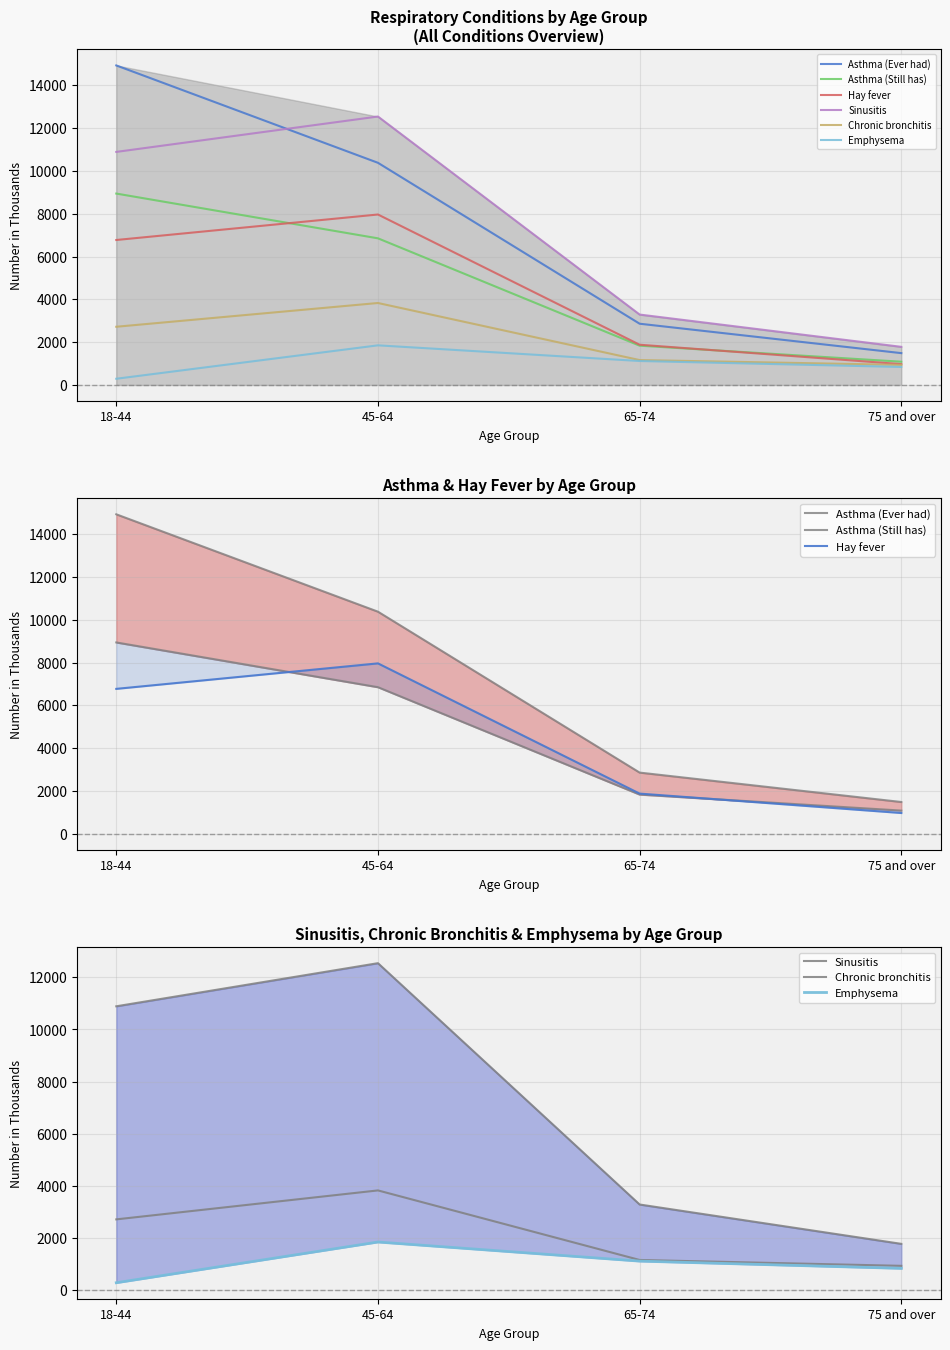

Which has a higher value, 45-64 or 65-74?

45-64